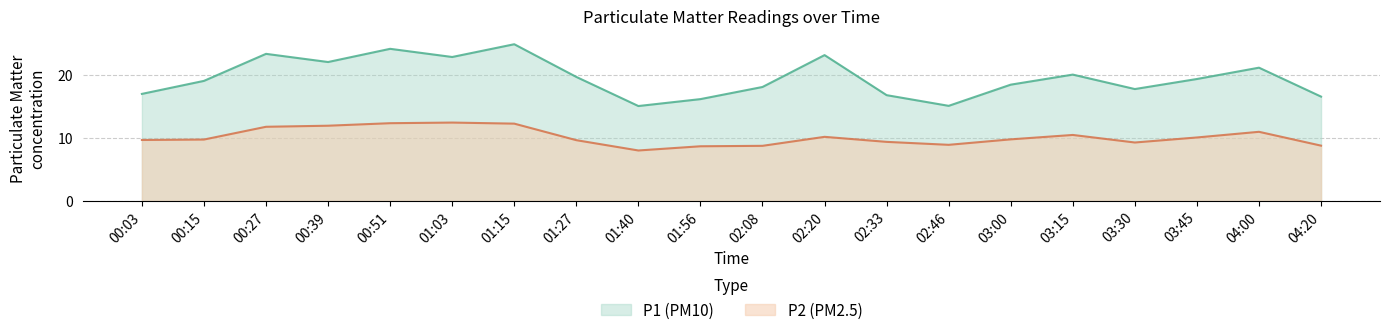

The value of P2 at 02:46 is 13.3. True or false?

False